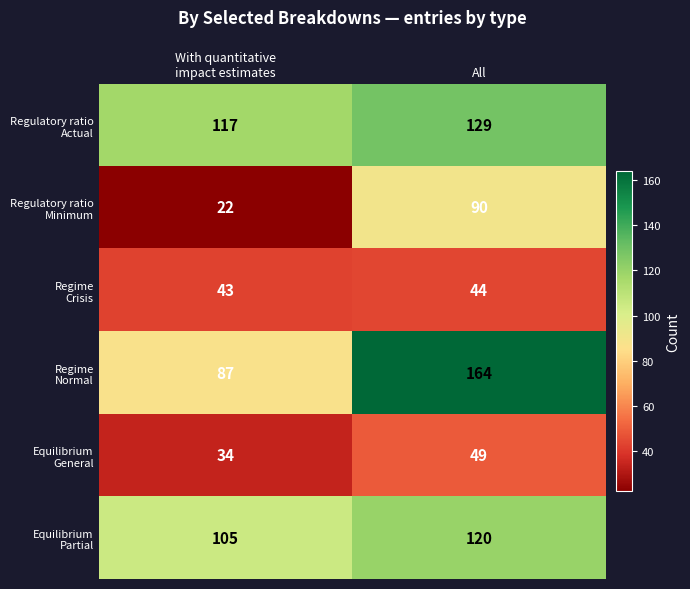

What is the total value across all series at All?

596